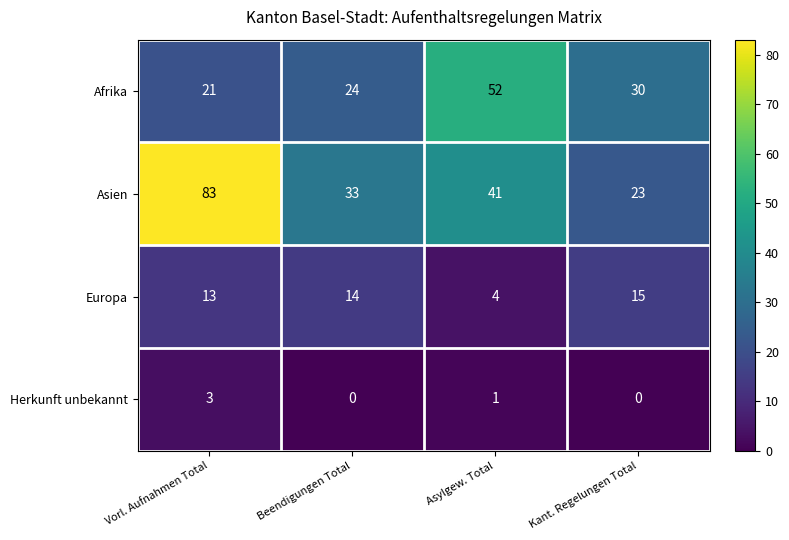

Is it true that Europa equals 1 at Asylgew. Total?

False